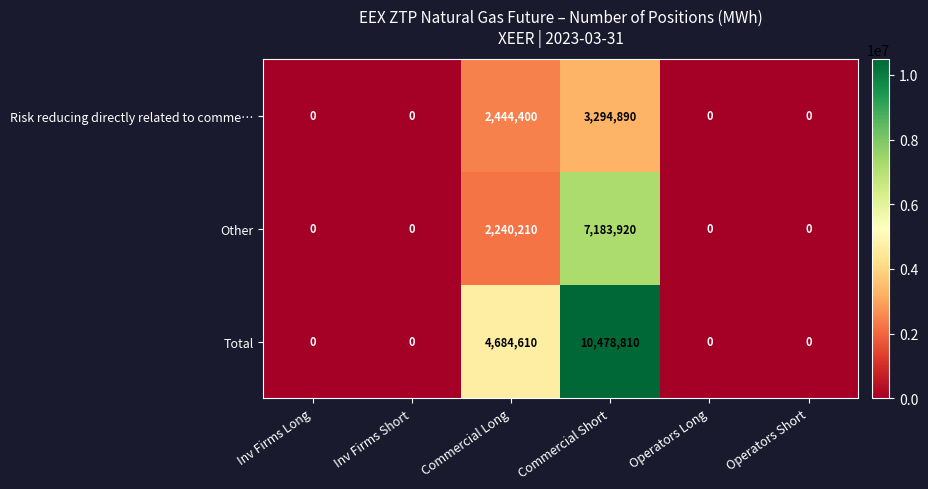

At Commercial Short, list the series in order from smallest to largest.

Risk reducing directly related to comme…, Other, Total